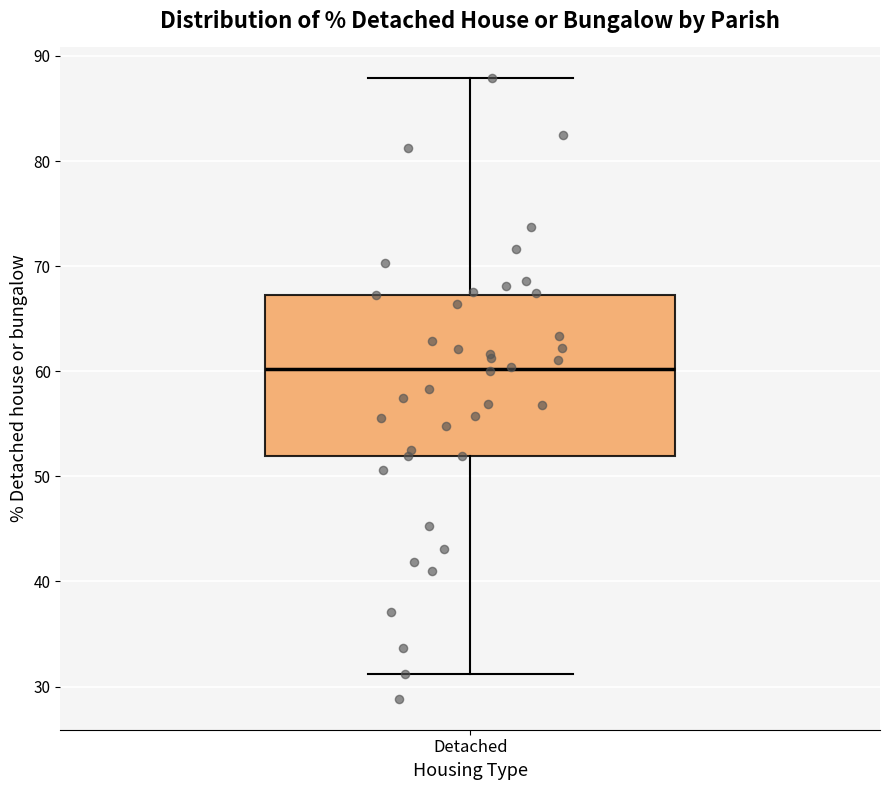

Where is the upper edge of the box for Detached on the y-axis? The values are not printed on the chart, so give them approximately, as read against the axis.

67